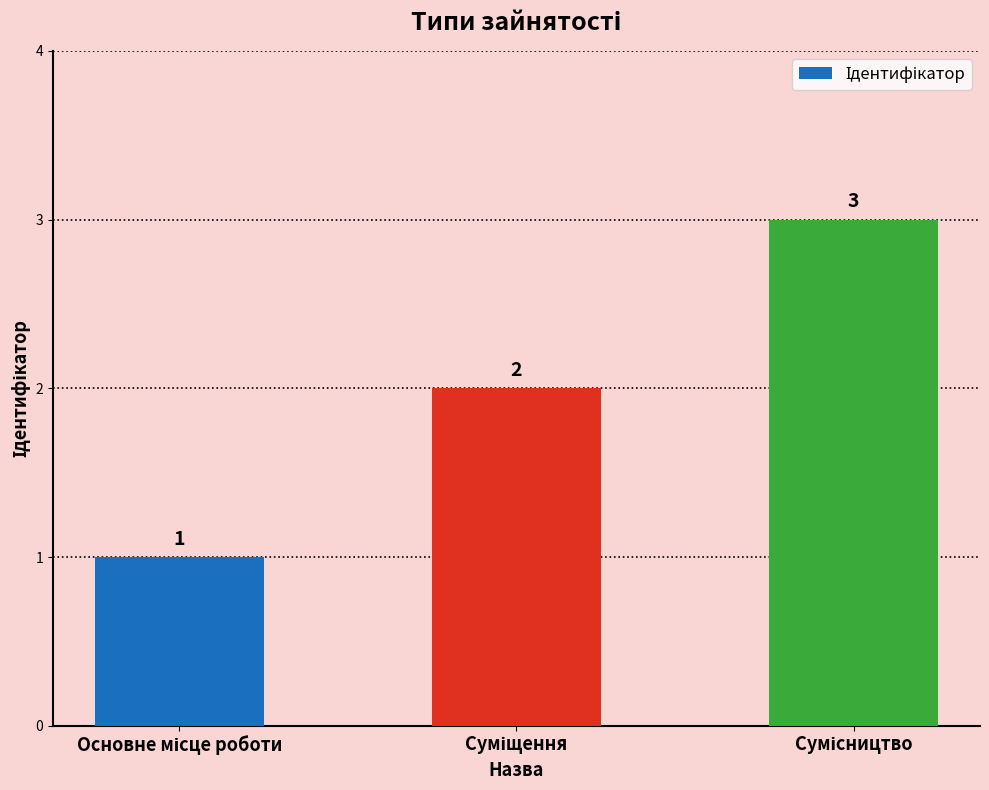

How many values are between 1 and 3?

3